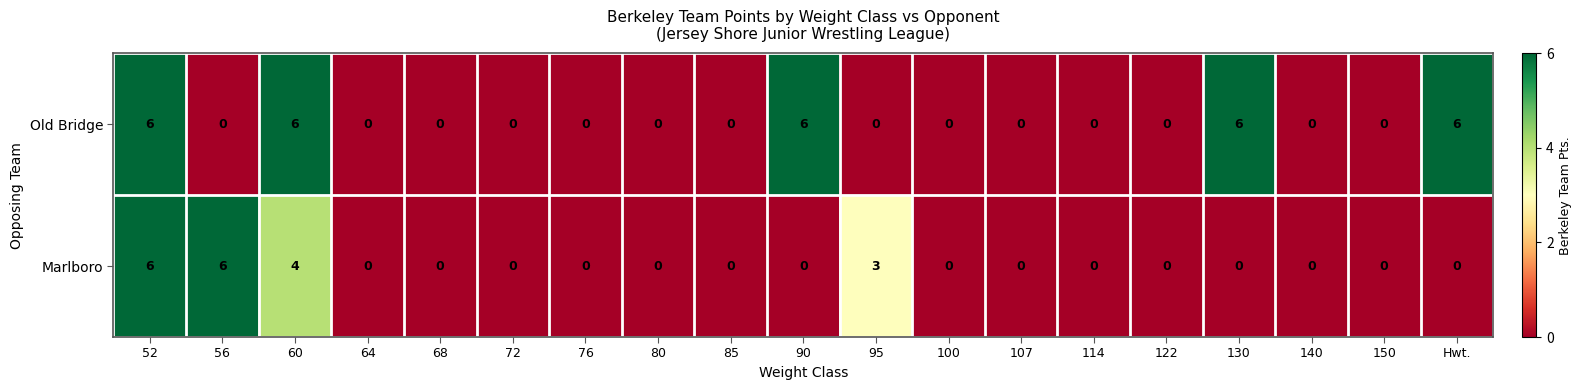

Count the Old Bridge values in the range 0 to 6.

19